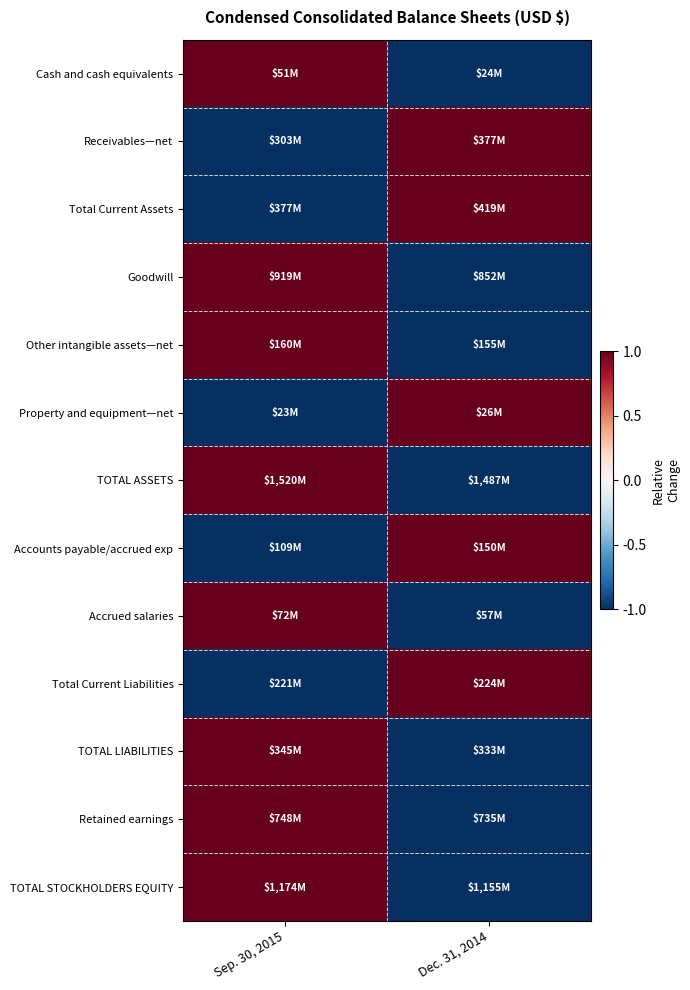

What is the greatest value displayed?

1